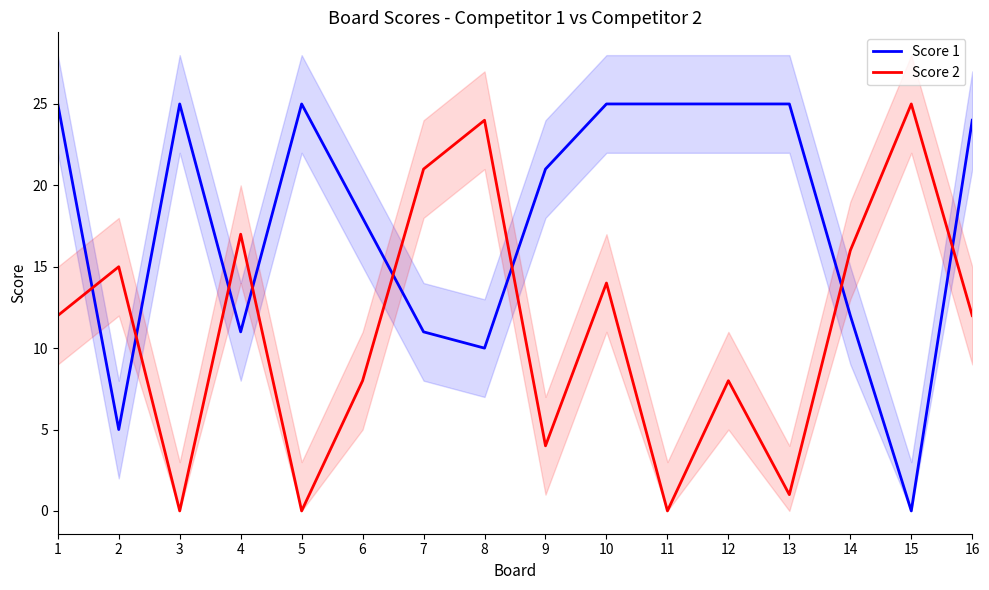

Reading left to right, what are all the values shown in this chart?

Score 1: 25	5	25	11	25	18	11	10	21	25	25	25	25	12	0	24
Score 2: 12	15	0	17	0	8	21	24	4	14	0	8	1	16	25	12